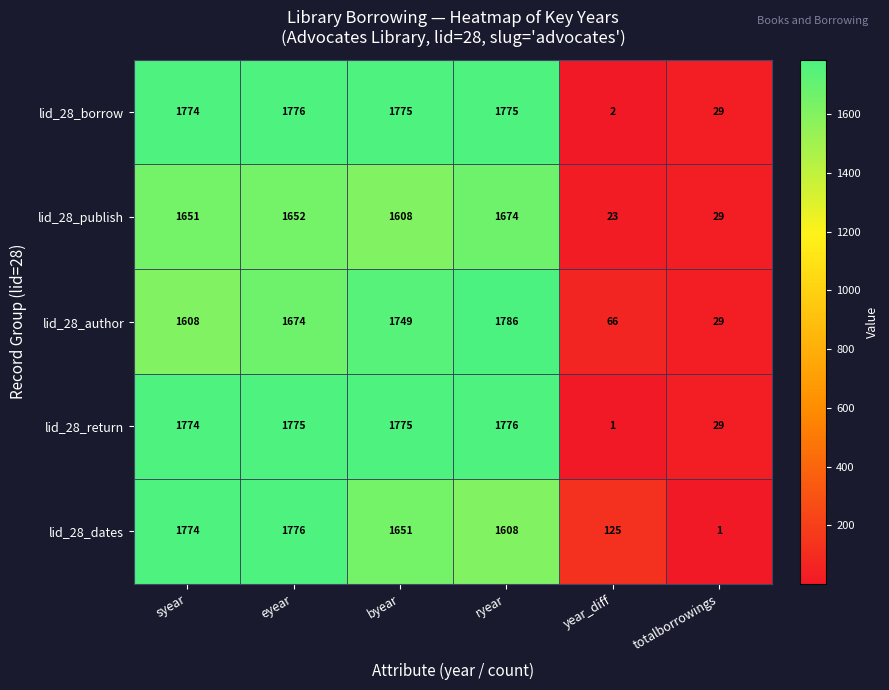

Count the number of categories in the chart.

6